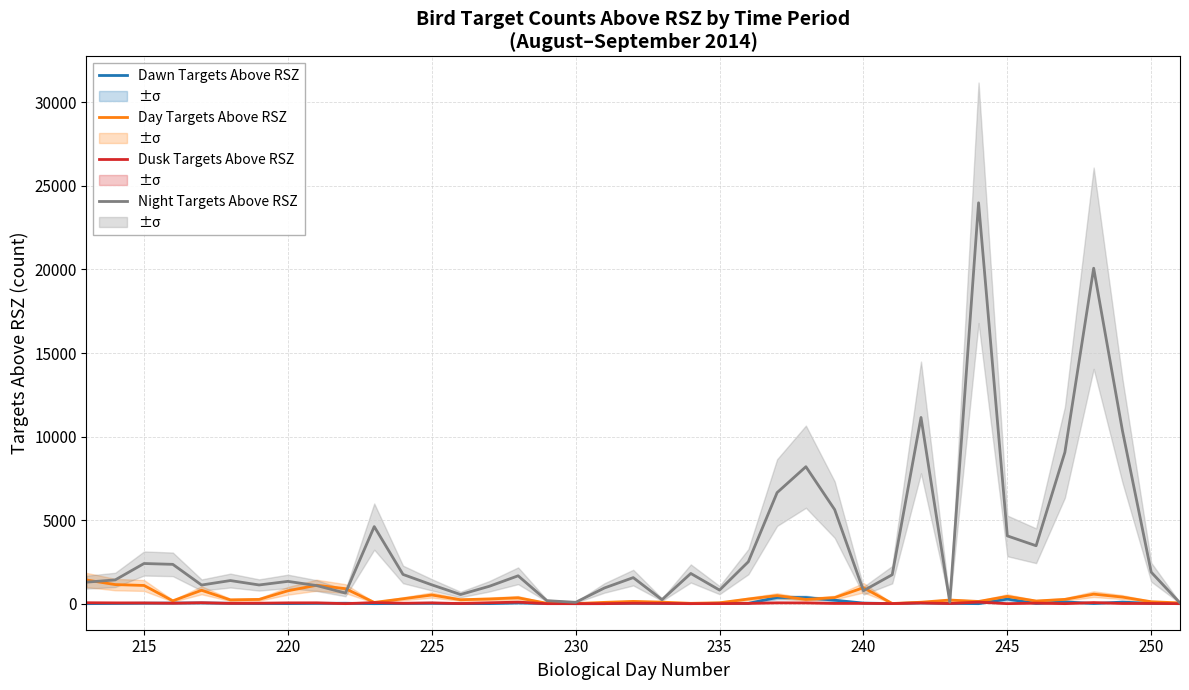

What is the difference between the maximum and minimum values in the Dusk Targets Above RSZ series?

94